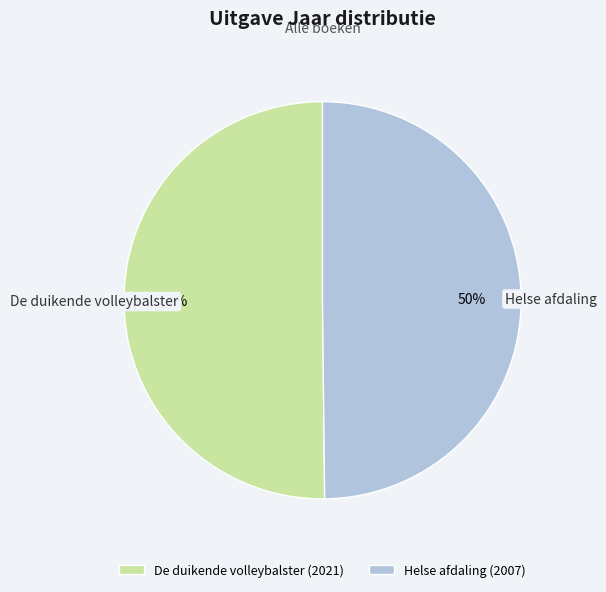

How many slices are in this pie chart?

2